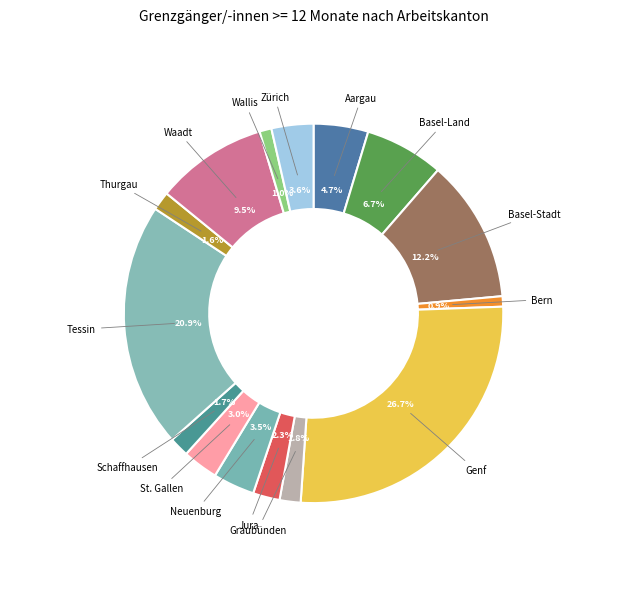

What is the largest slice in the pie chart?

Genf